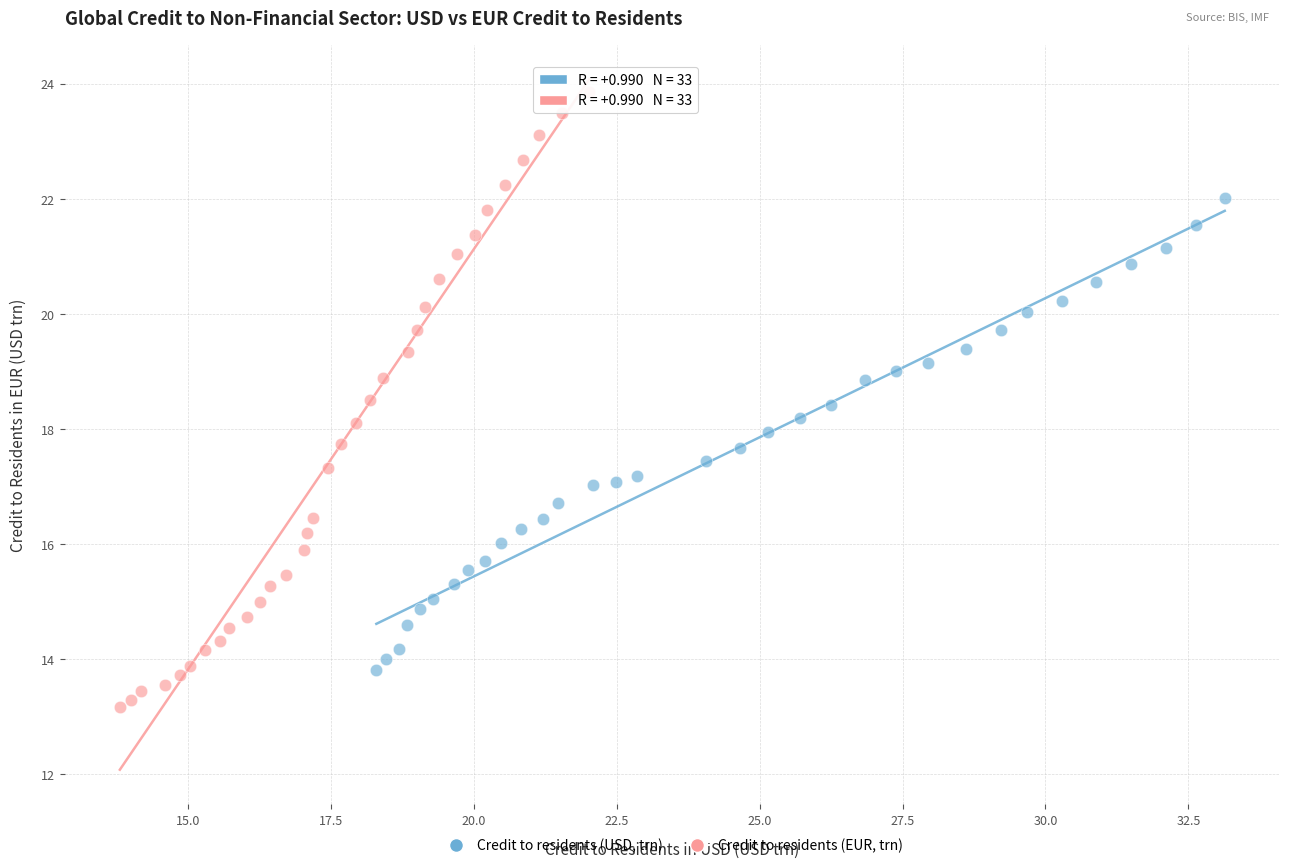

Which series contains the lowest Y value?

Credit to residents (EUR, trn)